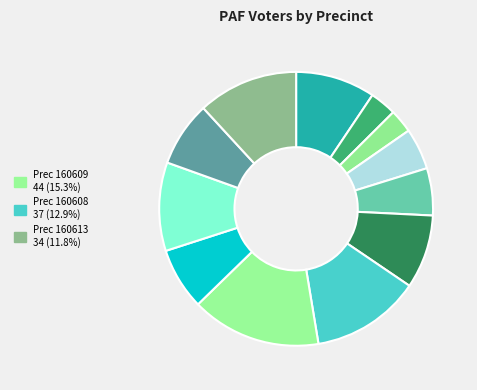

How many slices are in this pie chart?

12